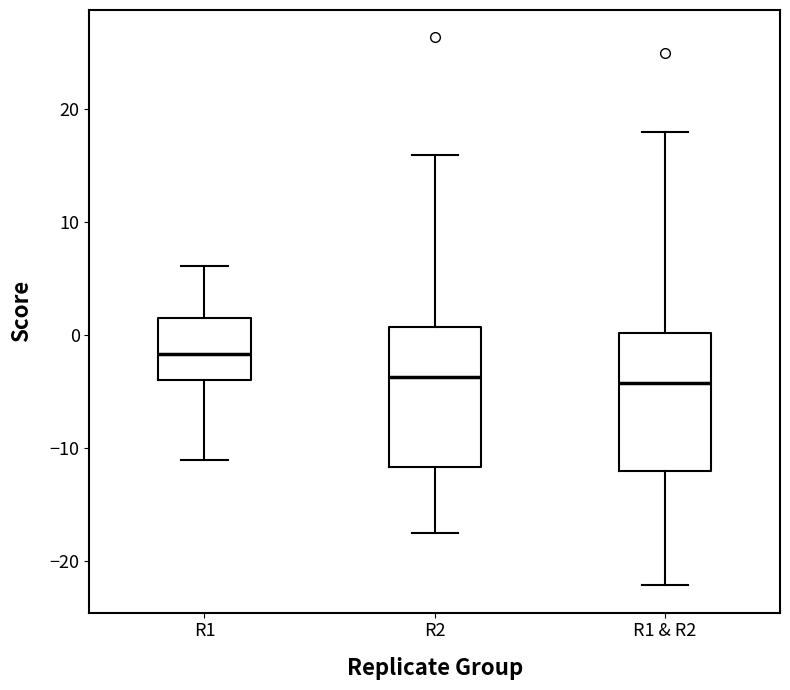

Reading left to right, transcribe this box plot: for each box, give where its median line is, the range the box spans, and where its two whiskers end, as read against the y-axis. The values are not printed on the chart, so give them approximately, as read against the axis.

R1: median -2, box -4 to 2, whiskers -11 to 6
R2: median -4, box -12 to 1, whiskers -17 to 16
R1 & R2: median -4, box -12 to 0, whiskers -22 to 18